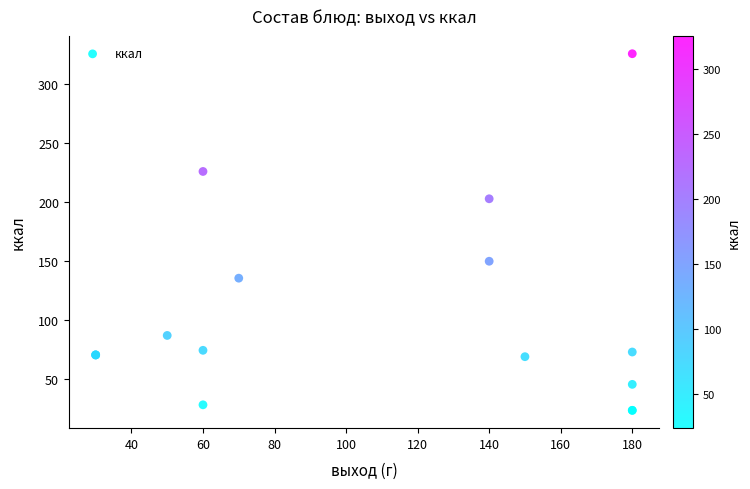

What Y value in the scatter plot is closest to 174?

149.9